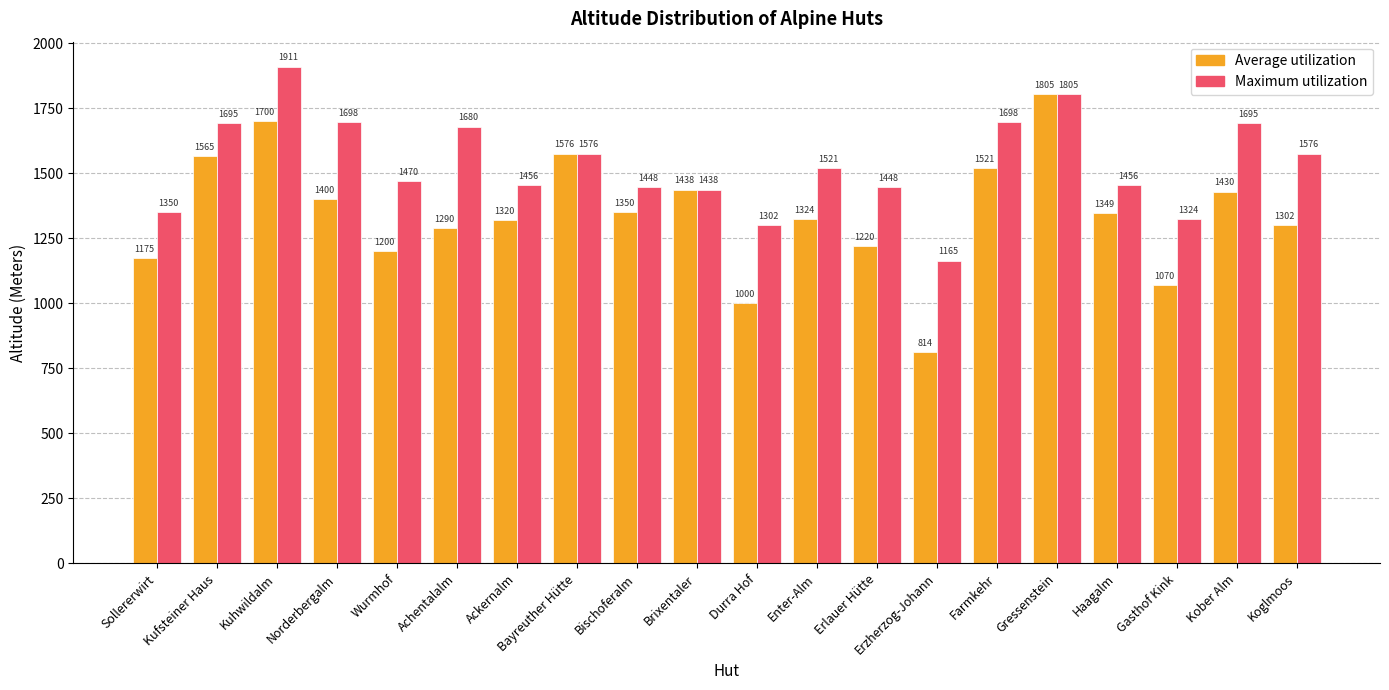

What is the total value across all series at Haagalm?

2805